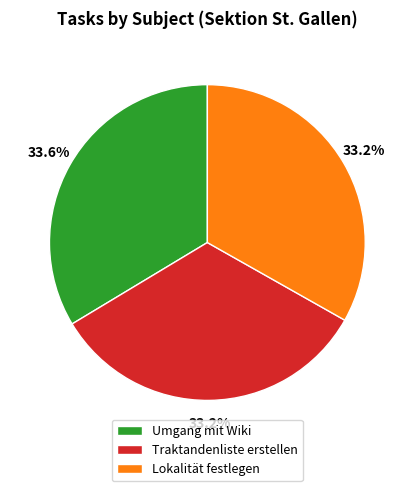

Does Traktandenliste erstellen represent more than half of the total?

No